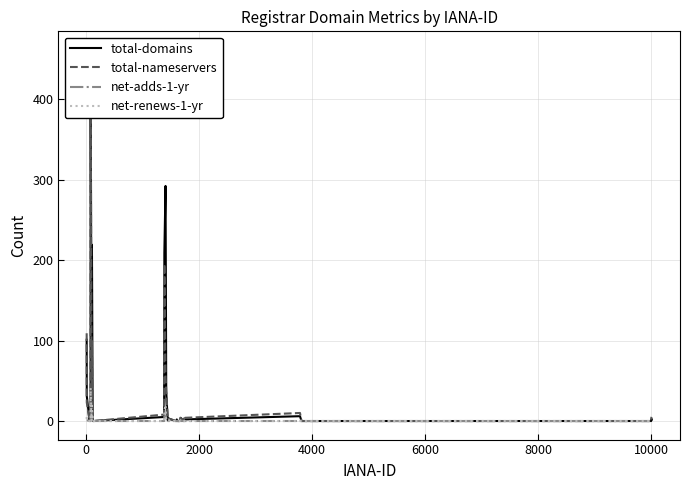

Is the value of total-domains at 21 greater than the value of net-renews-1-yr at 28?

No